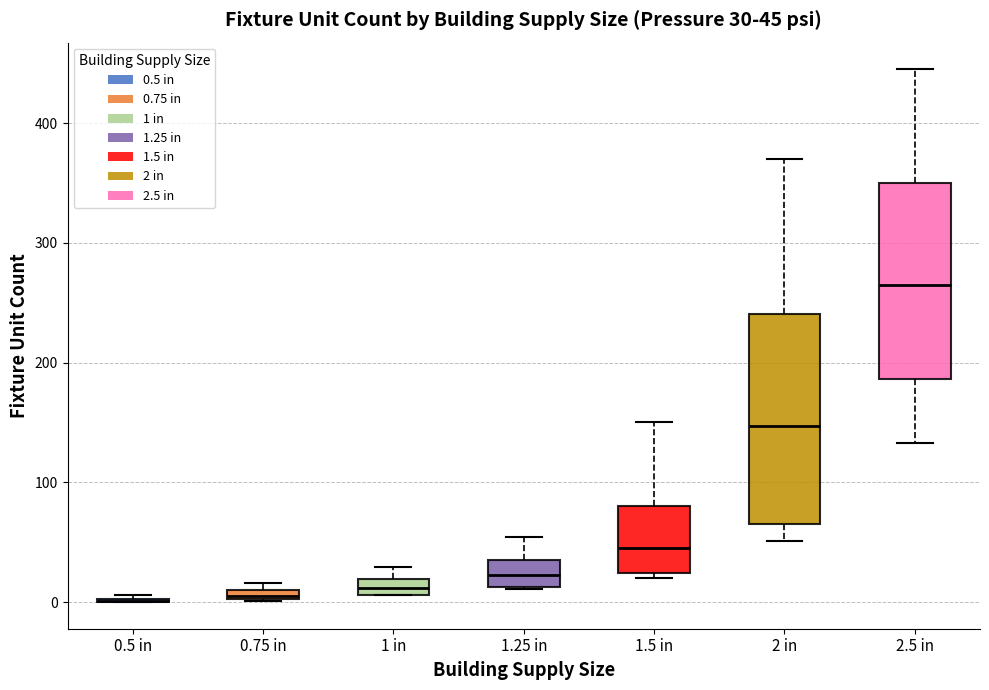

Comparing the boxes themselves (not the whiskers), which one is the tallest?

2 in